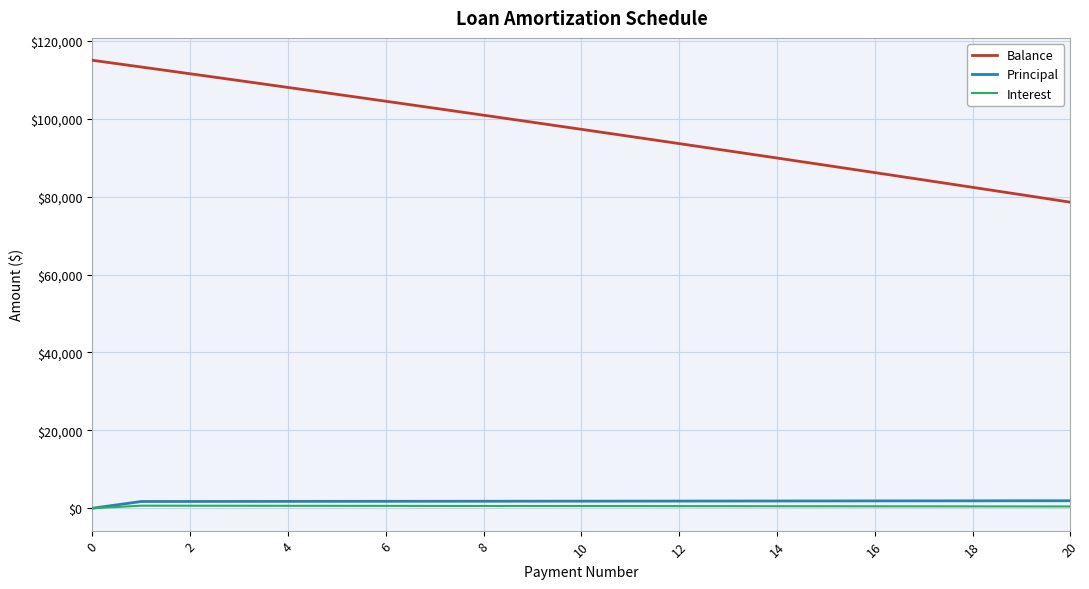

What is the maximum value shown in the chart?

115000.0